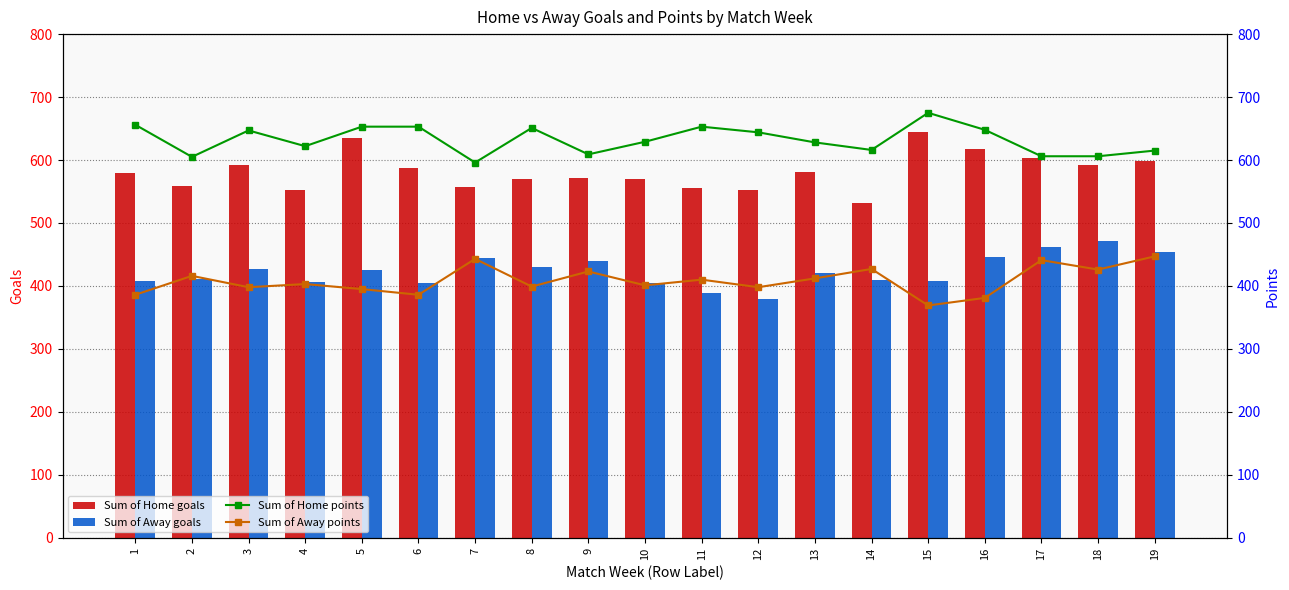

Is it true that Sum of Home points equals 653 at 11?

True